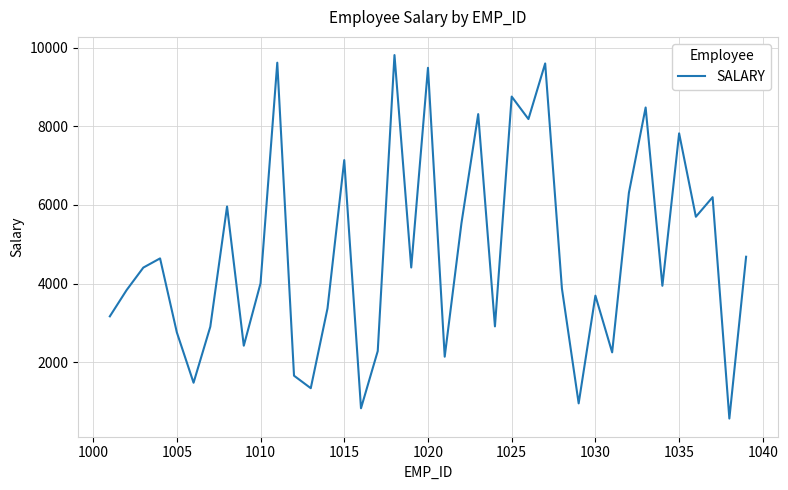

What is the maximum value shown in the chart?

9813